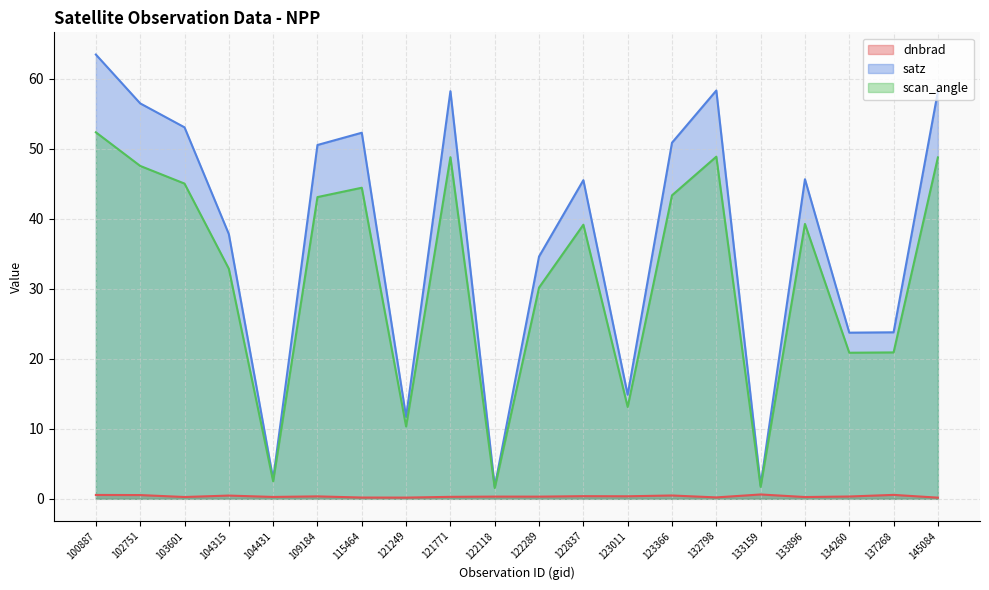

What is the approximate value of satz at 121771?

58.2